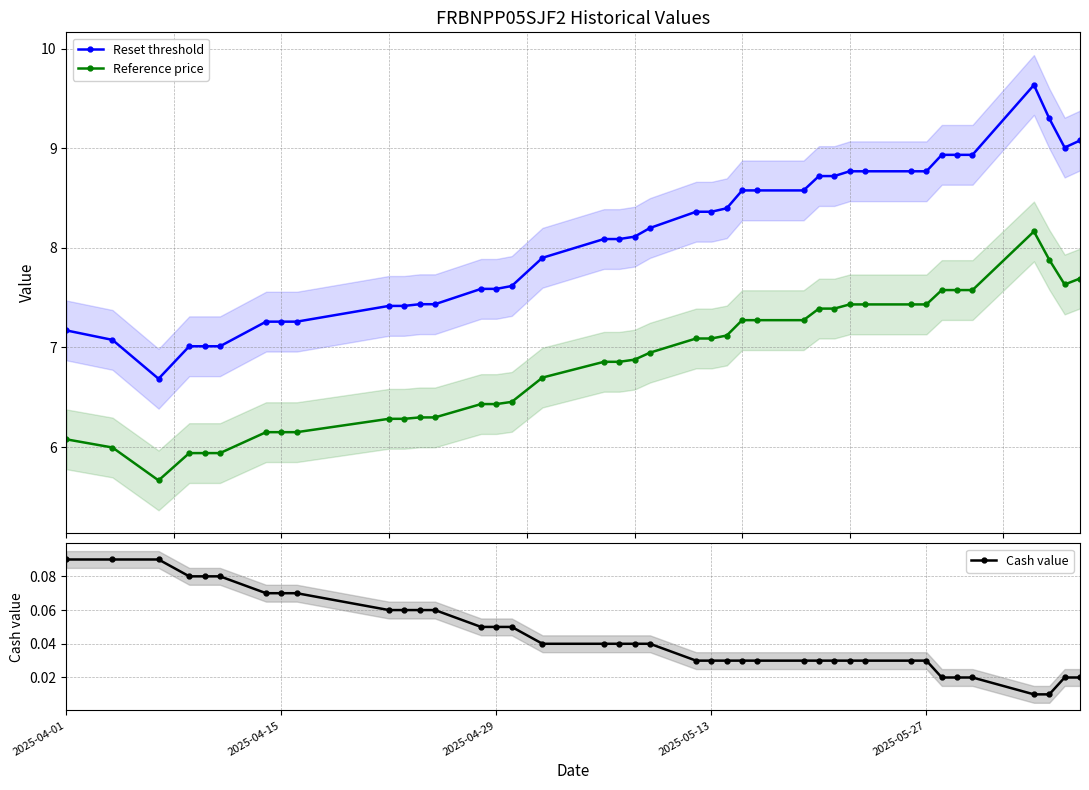

Rank the series by their maximum value, from lowest to highest.

Cash value, Reference price, Reset threshold